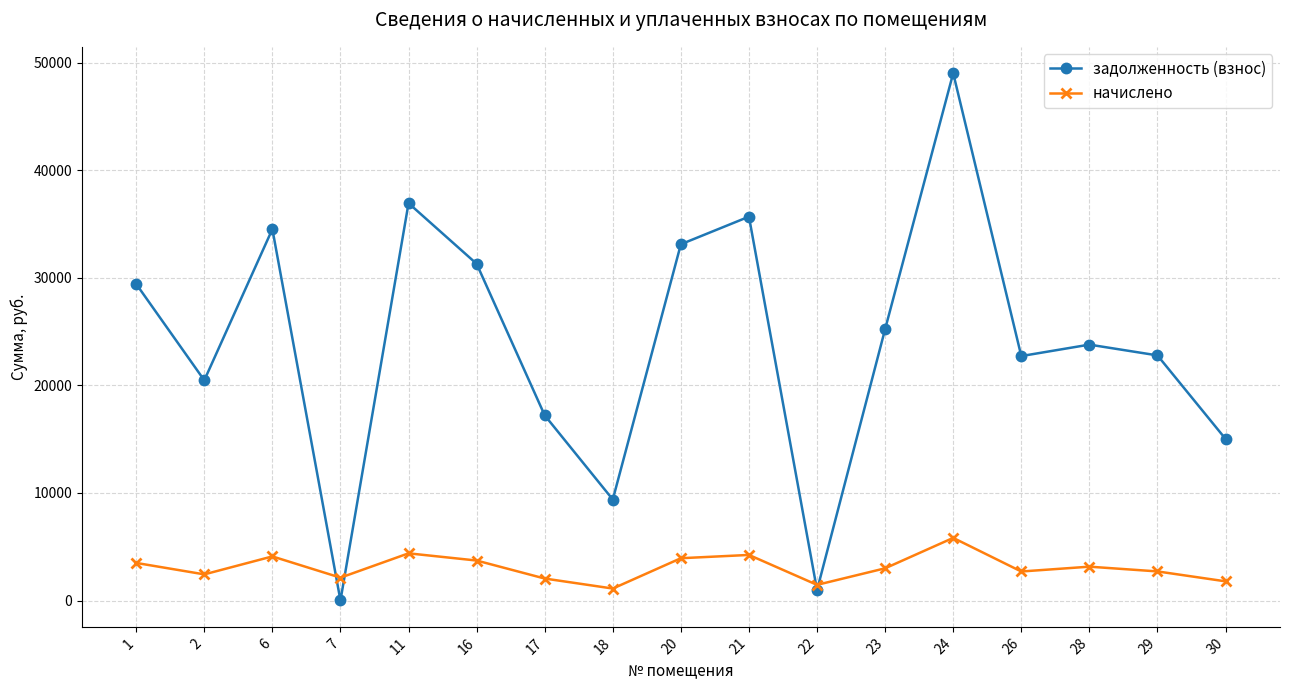

What is the difference between the задолженность (взнос) values at 1 and 11?

7513.9